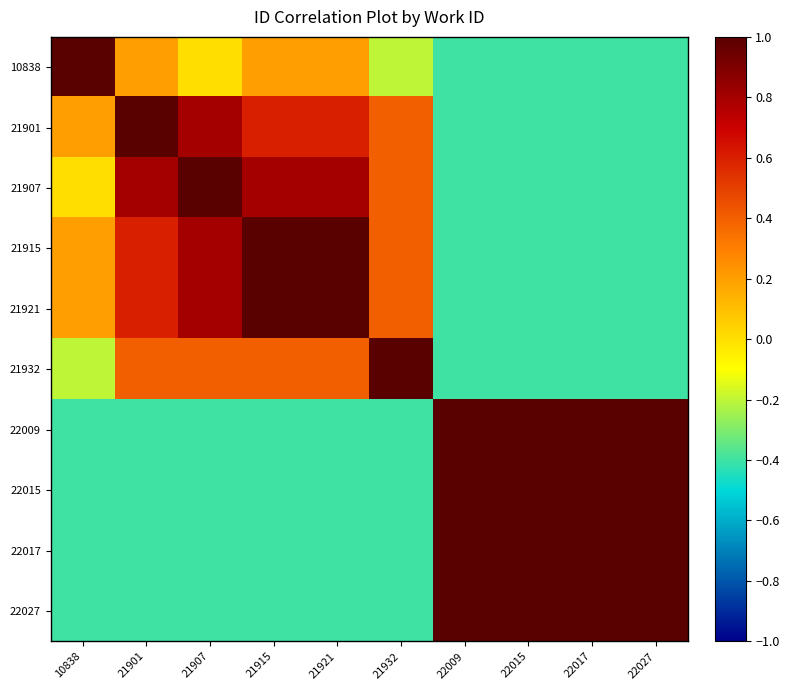

Which has a higher value, 22009 or 21932?

21932